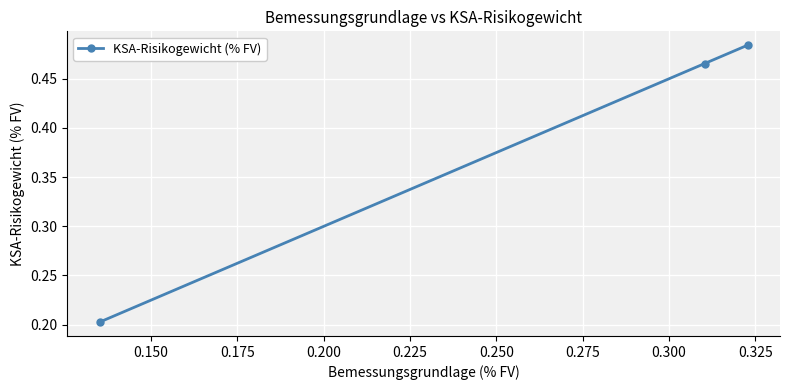

Count the values in the range 0 to 1.

3